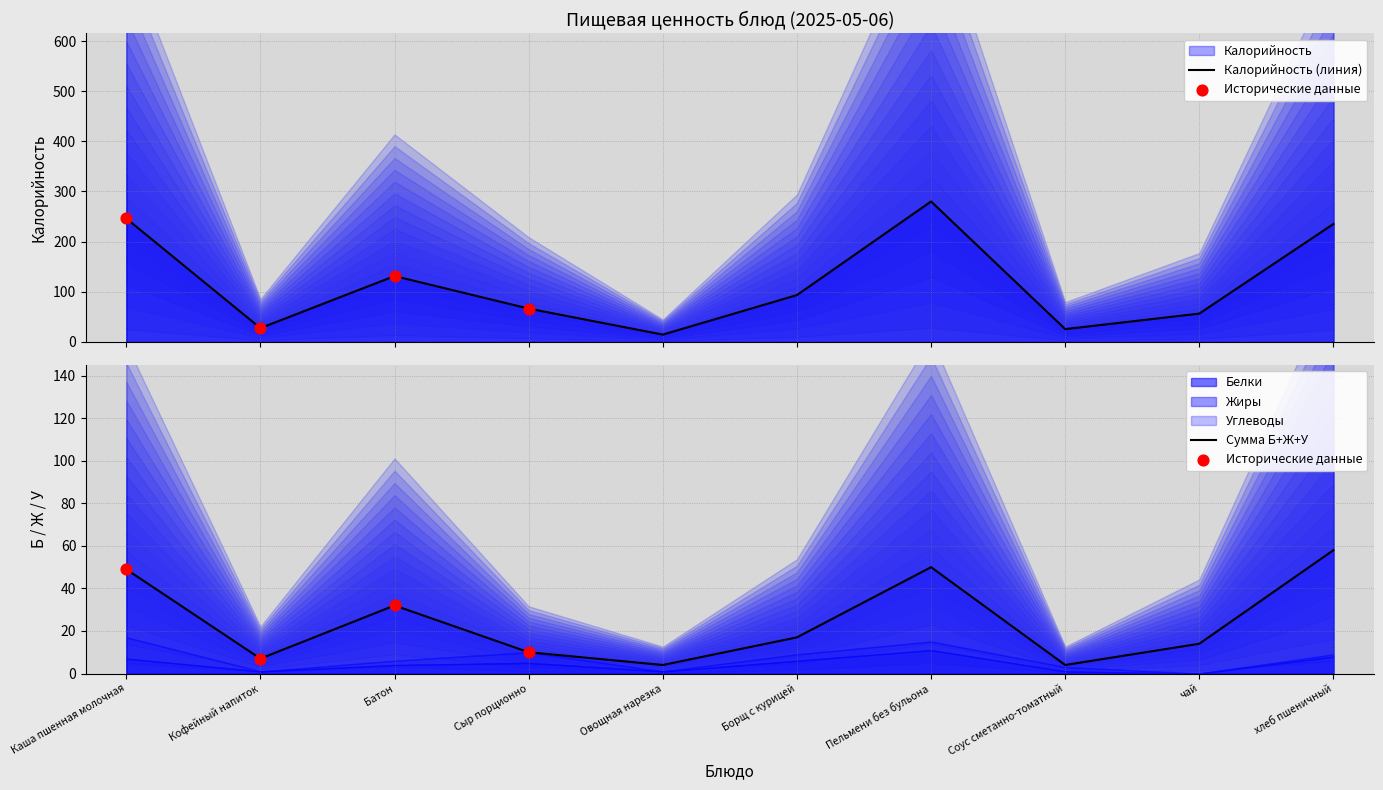

What is the total value across all series at Каша пшенная молочная?

295